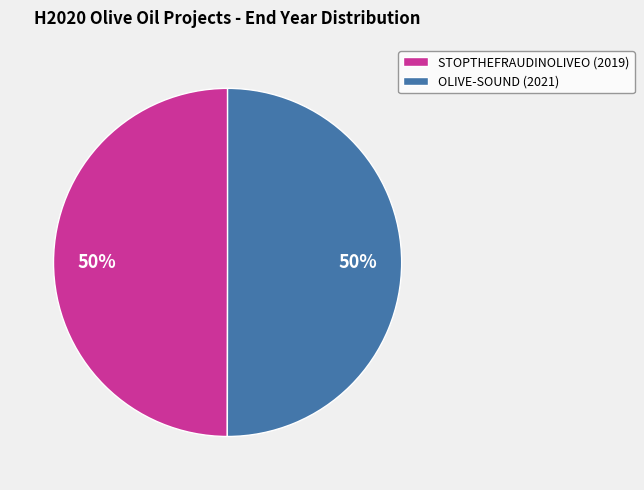

True or false: OLIVE-SOUND (2021) accounts for 43% of the total.

False